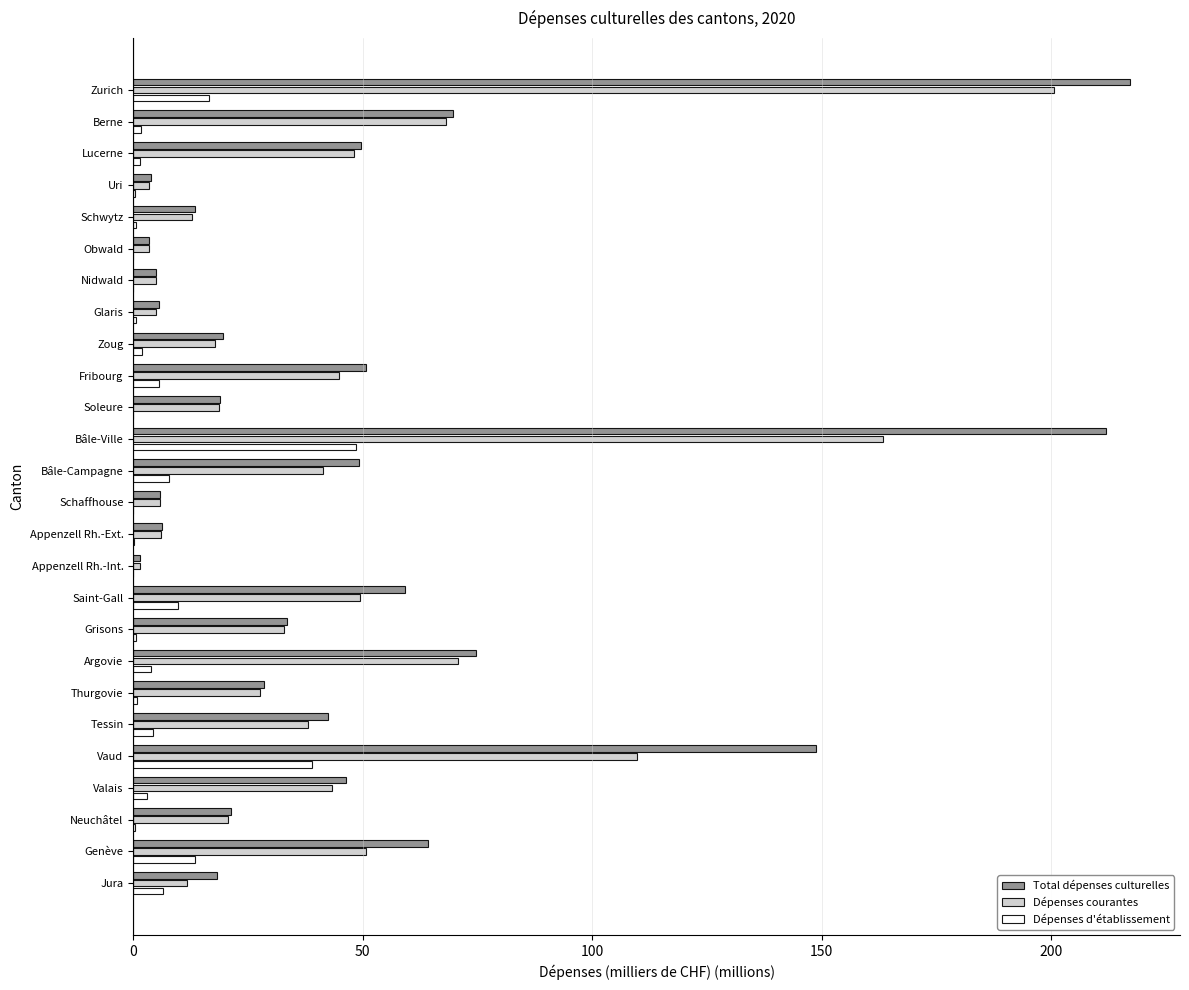

What is the sum of all Dépenses d'établissement values?

167.4